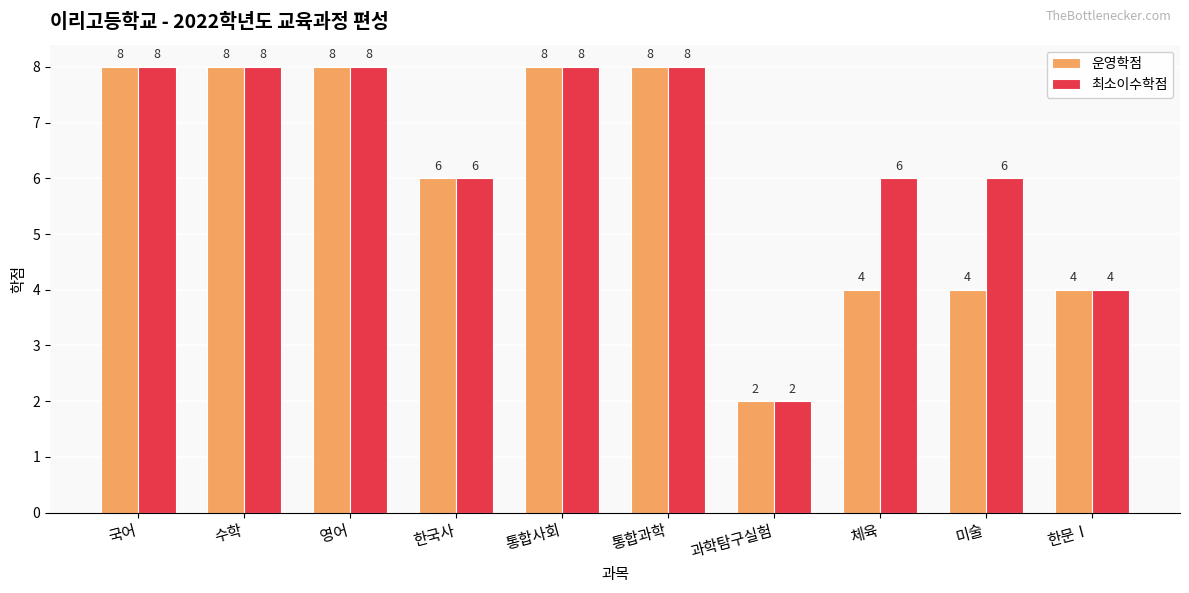

Count the number of data series in this chart.

2